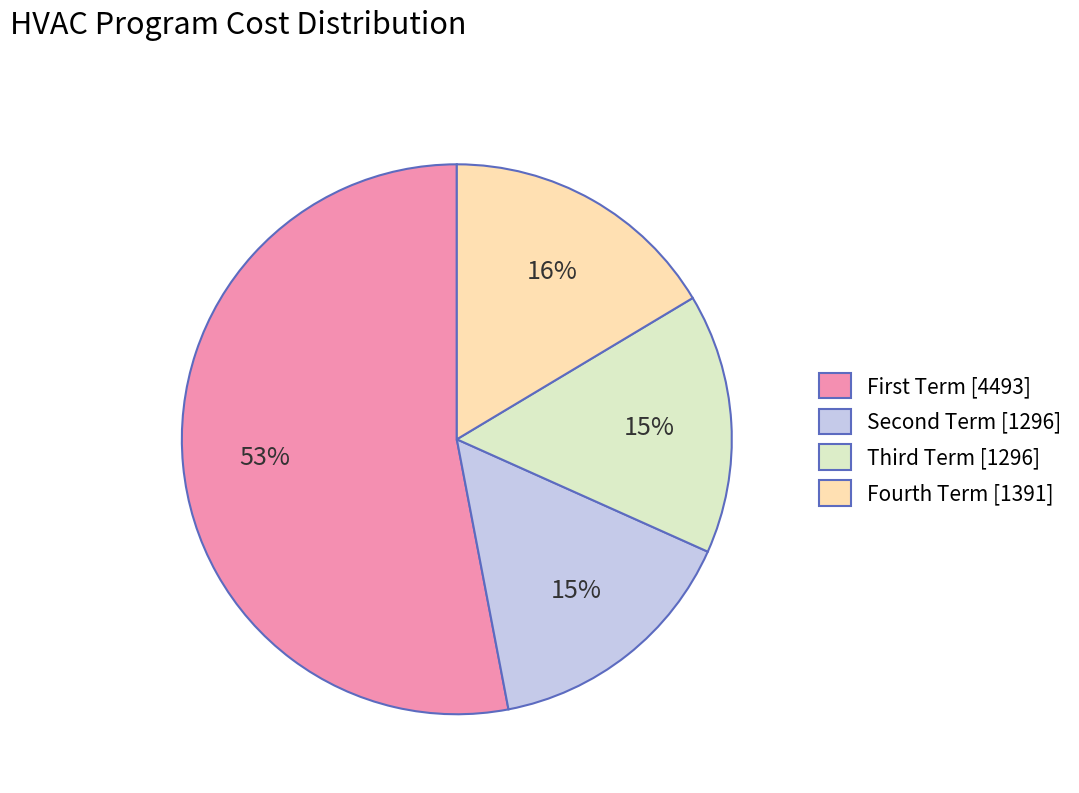

Which slice is the largest?

First Term